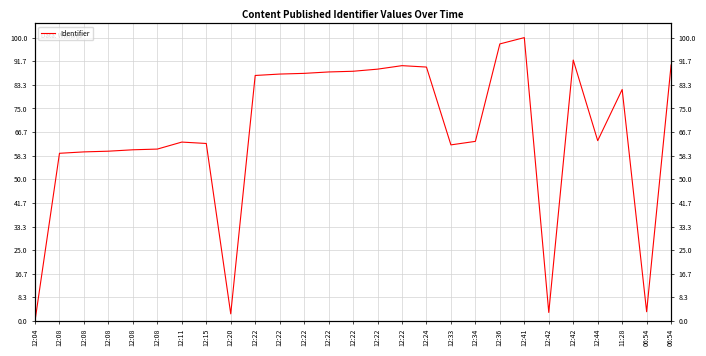

What is the ratio of the value at 12:22 to the value at 12:33?

1.4